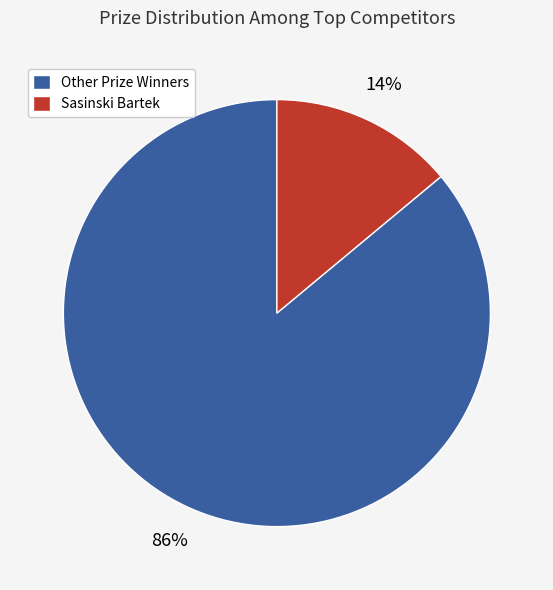

Does any single category account for the majority?

Yes